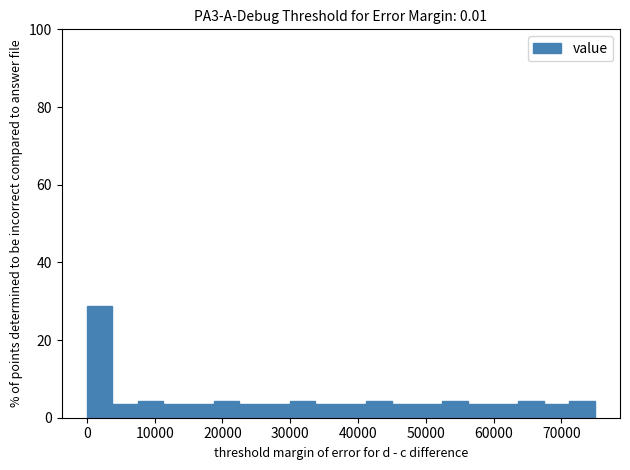

Around what value on the x-axis is the tallest bar? Give the approximate position of its centre, as read against the axis.

2000